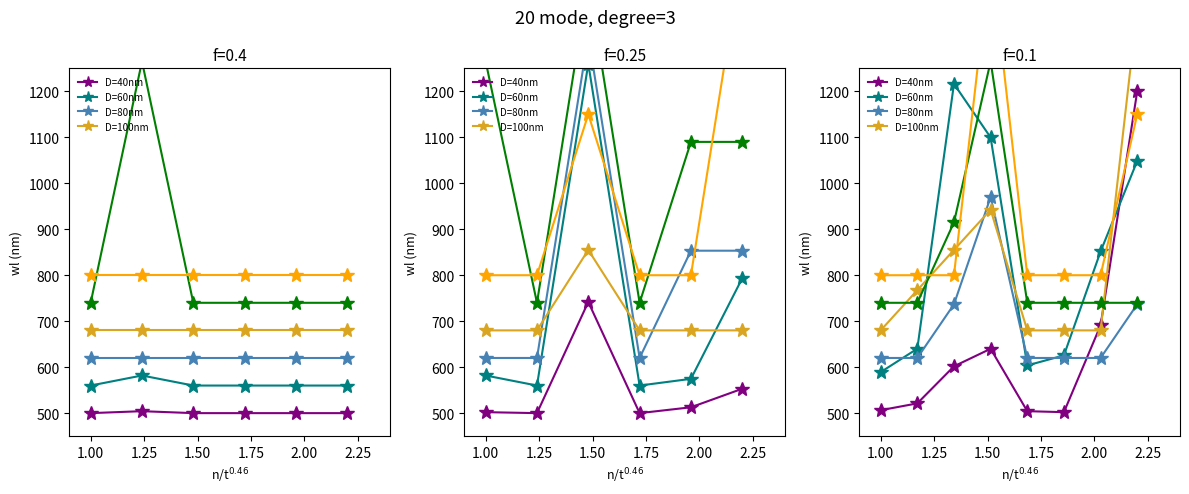

What is the value of the total-domains point at the 7th from the left?

690.9